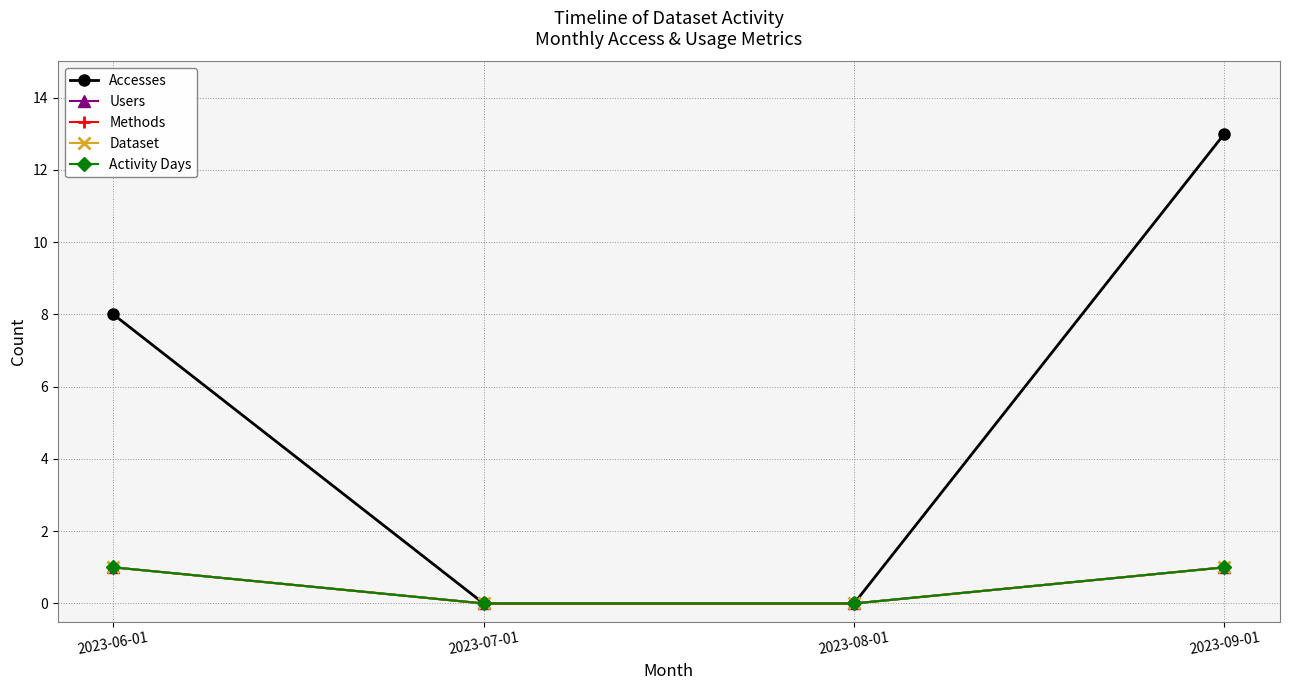

What is the label of the 4th point from the right?

2023-06-01